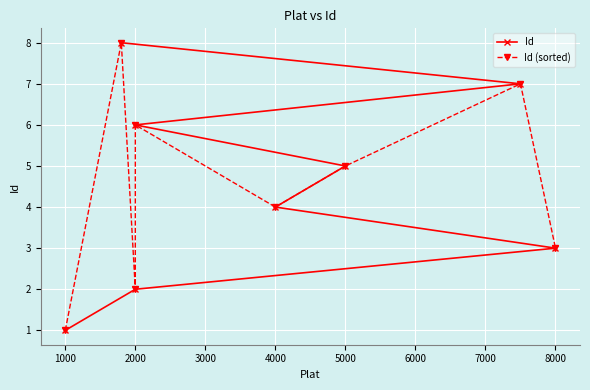

After their last crossing, which series has the higher values: Id (sorted) or Id?

Id